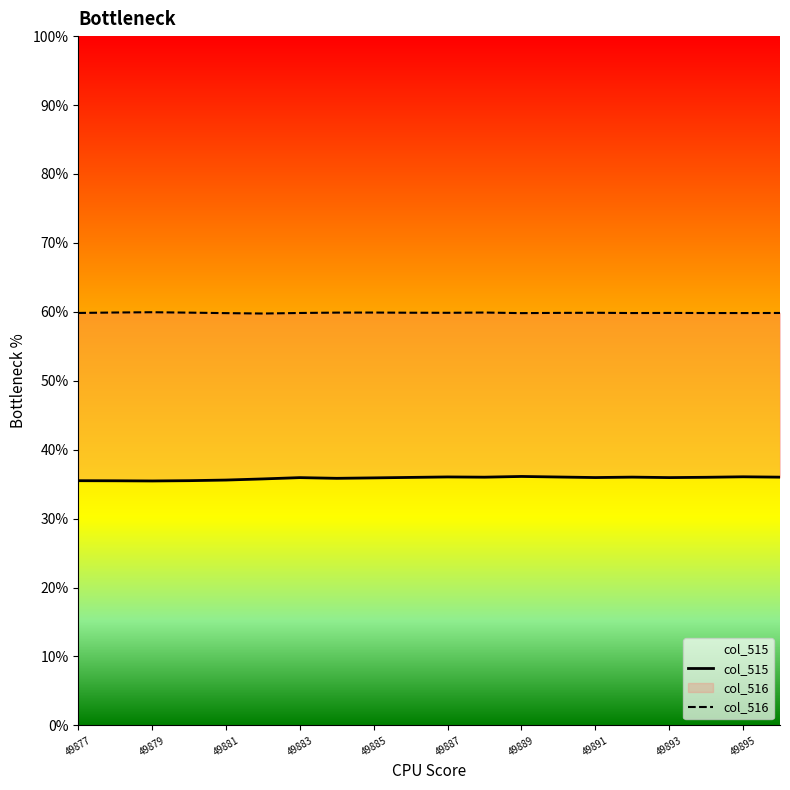

True or false: col_515 and col_516 cross at least once.

False